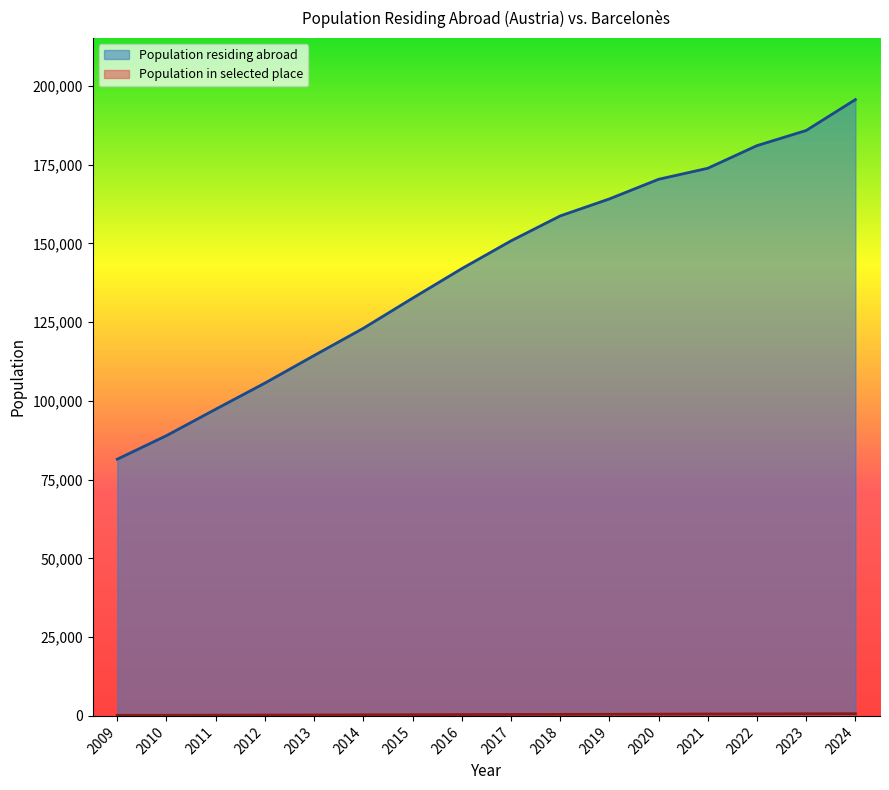

What is the difference between the maximum and minimum values in the Population residing abroad series?

114165